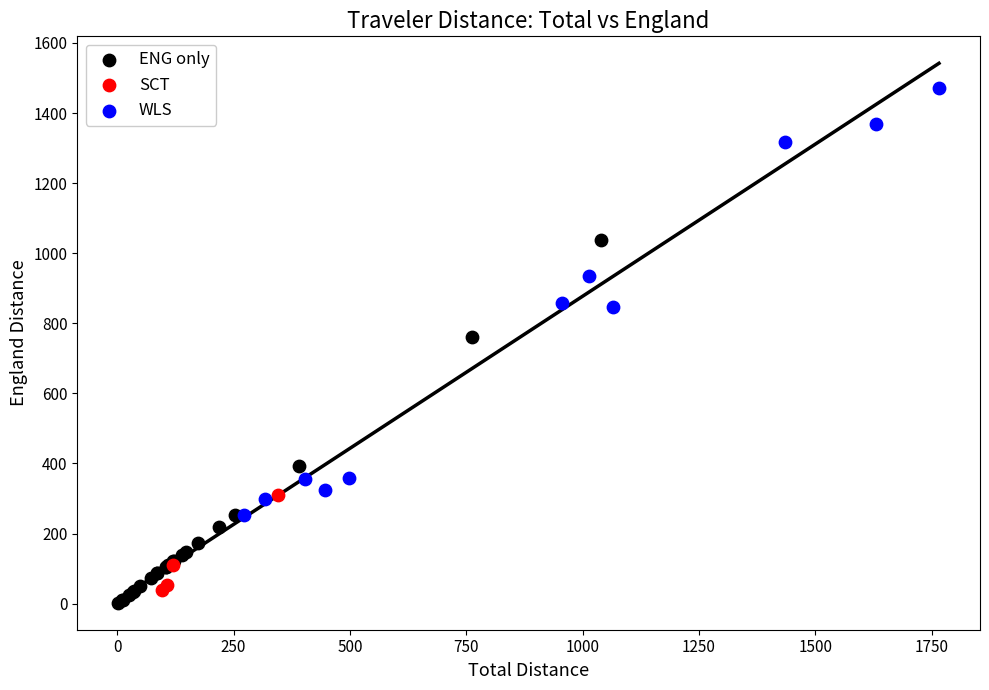

Which series reaches the minimum Y coordinate?

ENG only